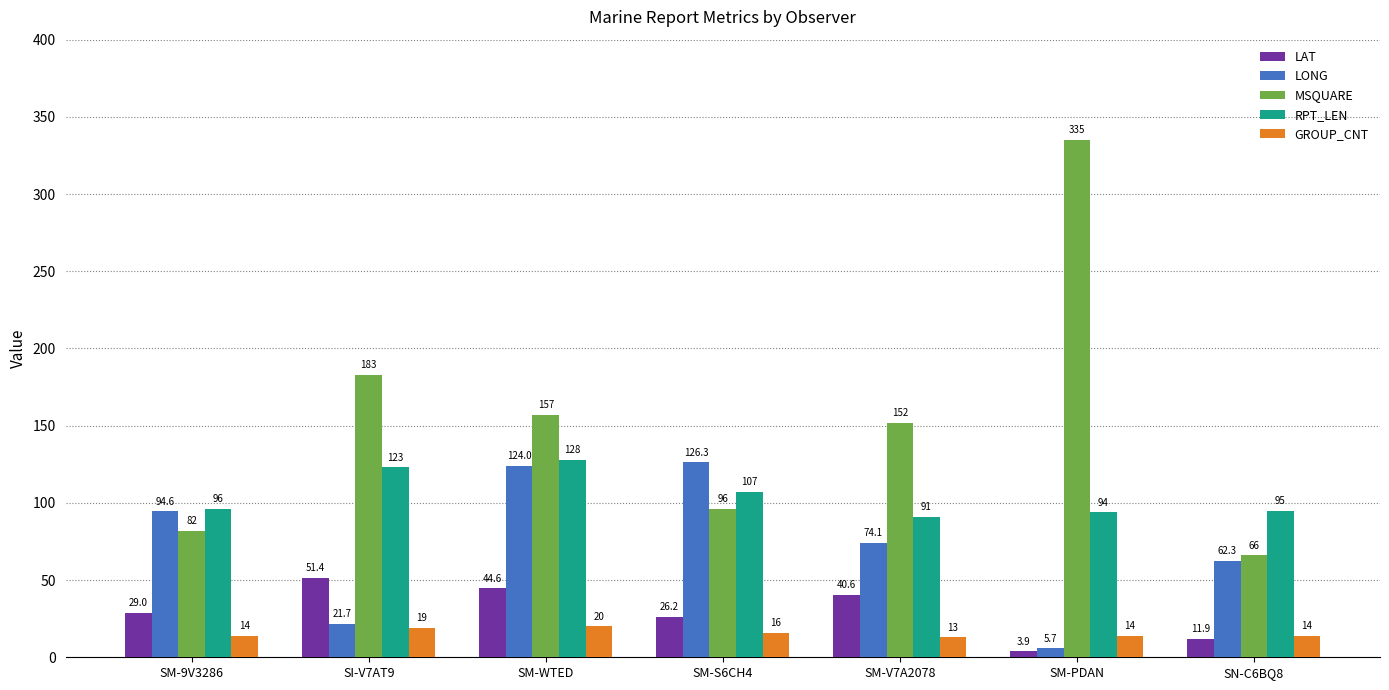

Rank the series by their maximum value, from lowest to highest.

GROUP_CNT, LAT, LONG, RPT_LEN, MSQUARE